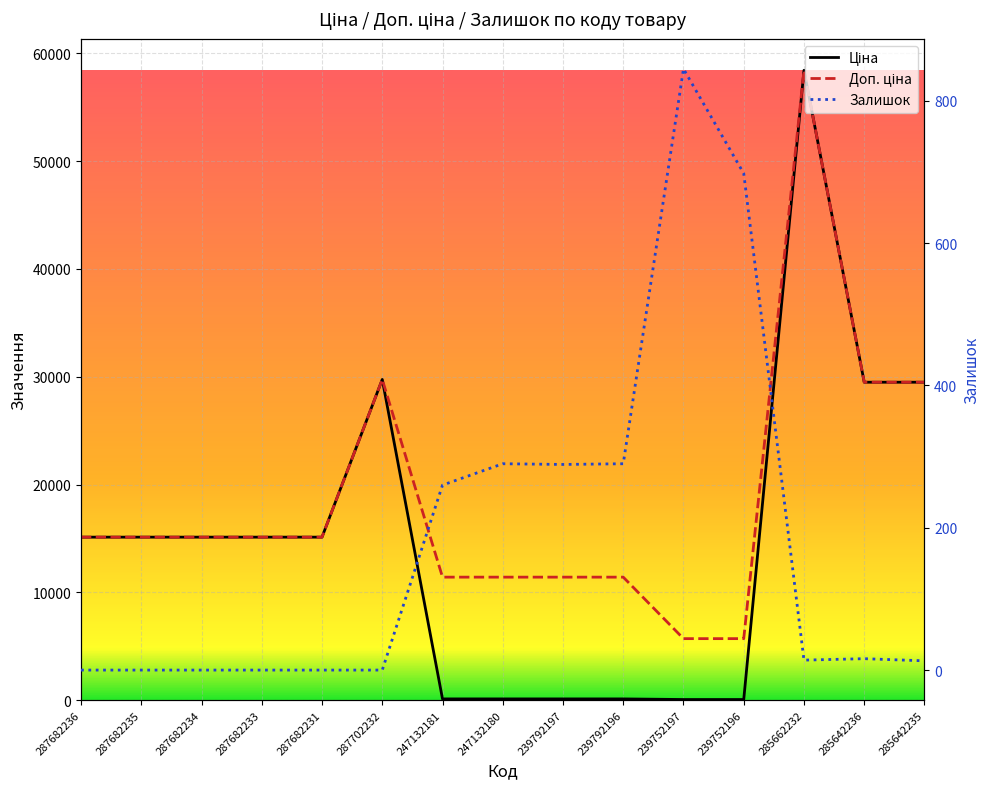

Which series changed the most between 287702232 and 247132181?

Ціна